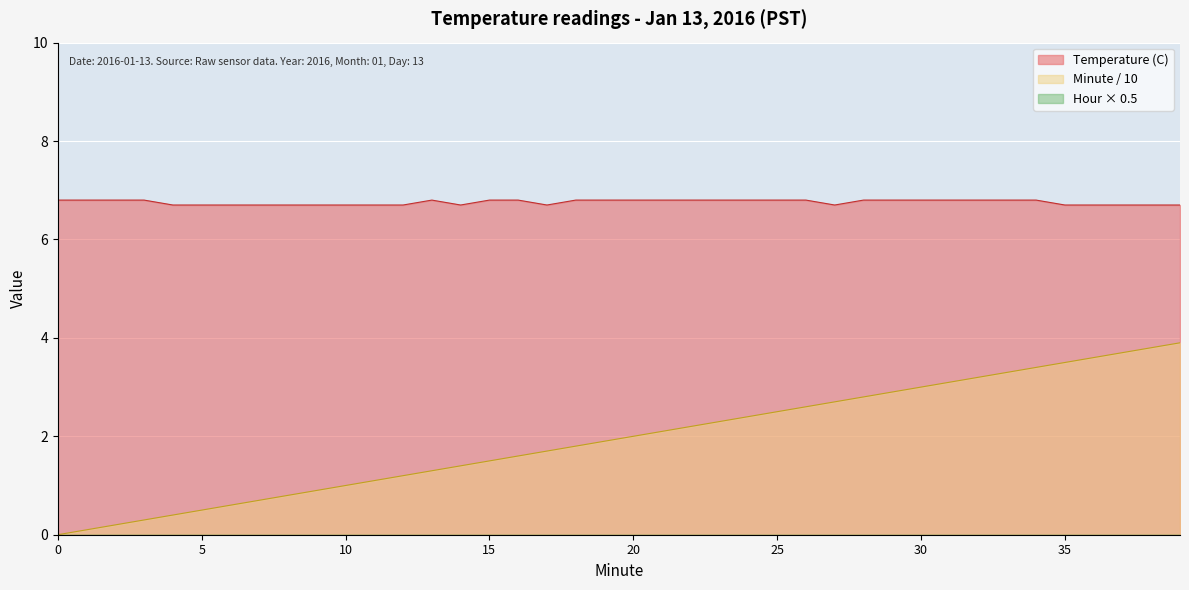

What is the minimum value for Temperature (C)?

6.7